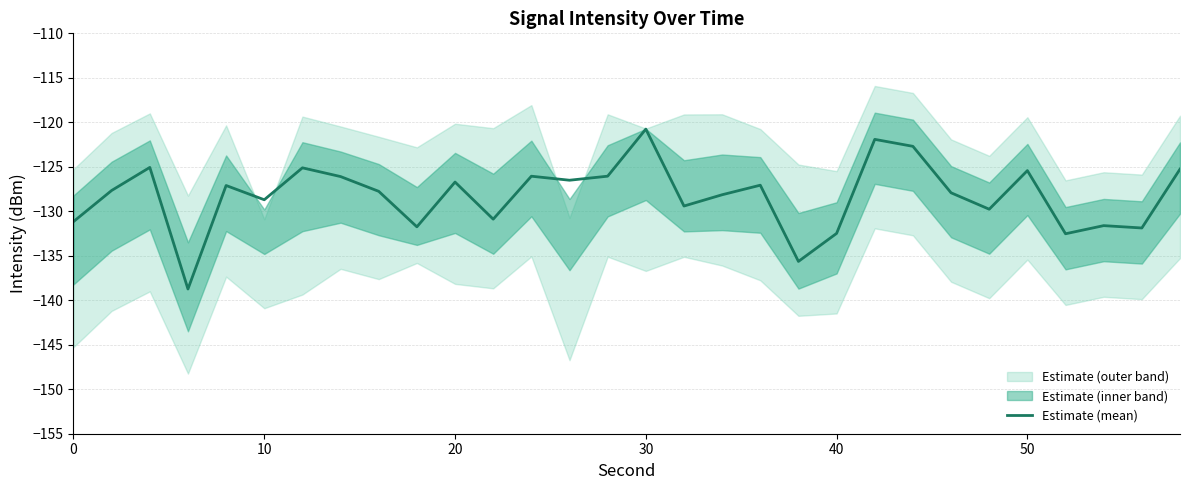

Is this an area chart (filled region under the line)?

No